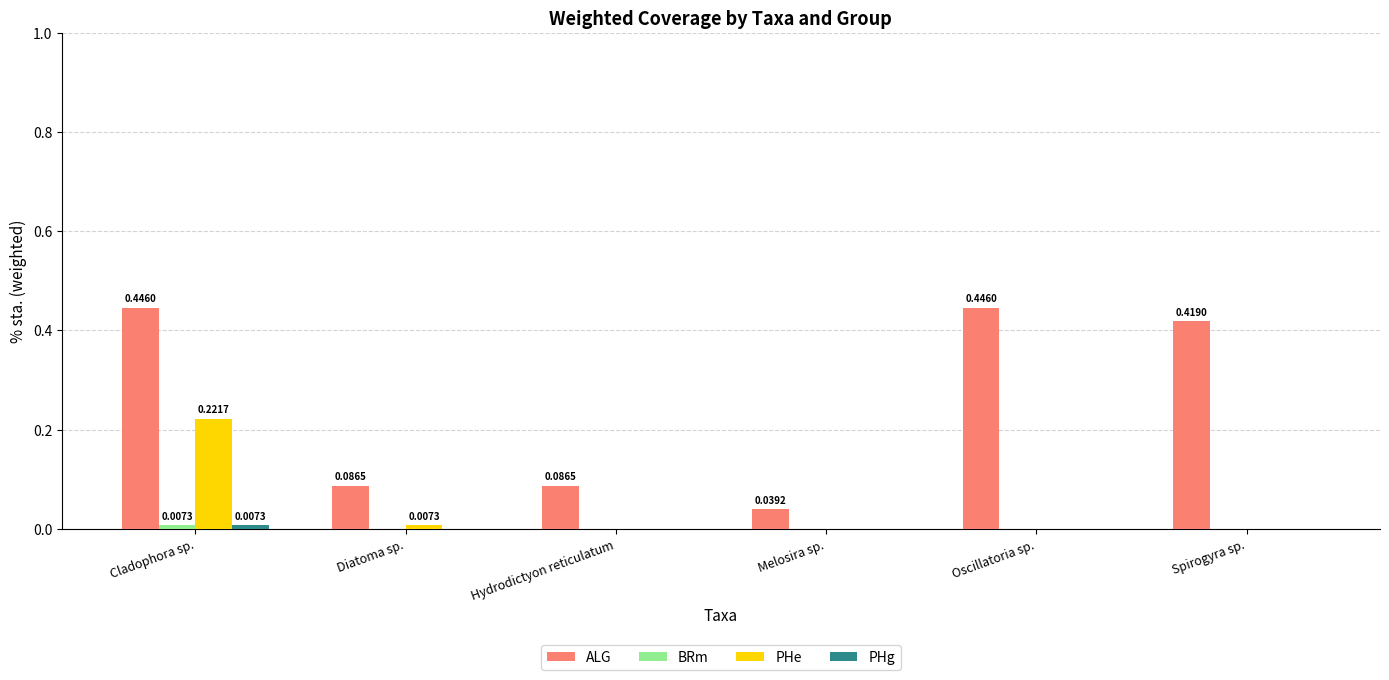

At which category is the sum across all series the highest?

Cladophora sp.